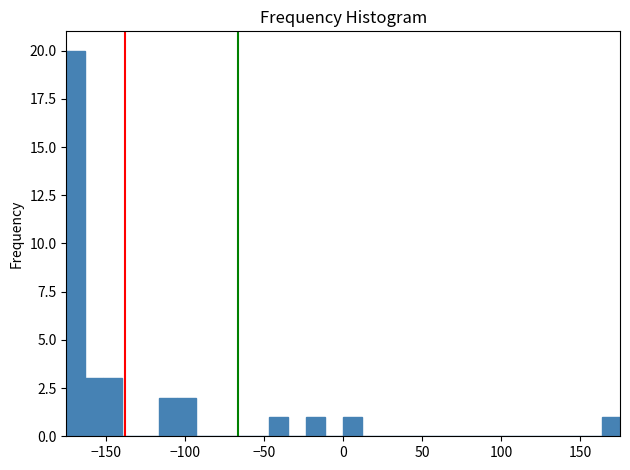

Around what value on the x-axis is the tallest bar? Give the approximate position of its centre, as read against the axis.

-170